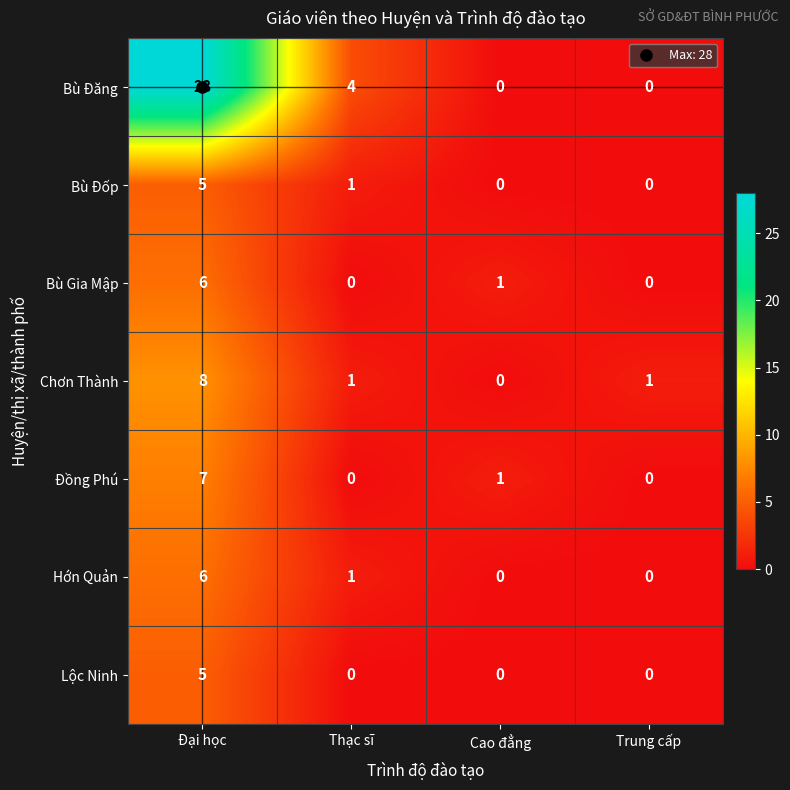

What is the maximum value shown in the chart?

28